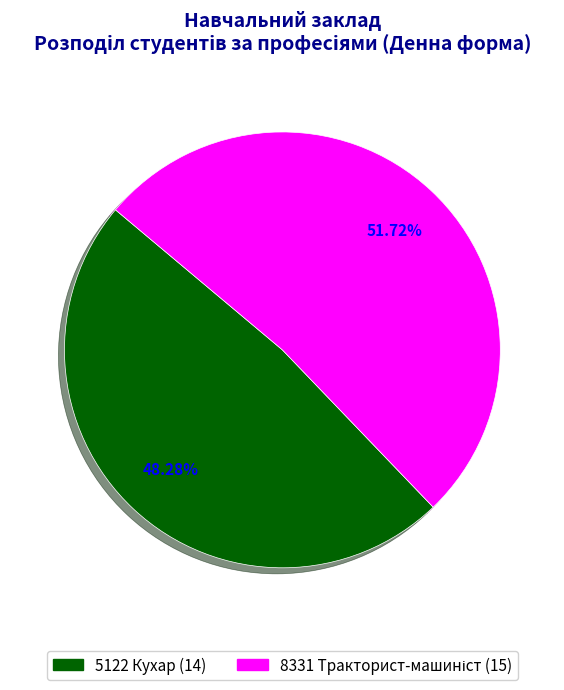

Is there a majority slice in this chart?

Yes